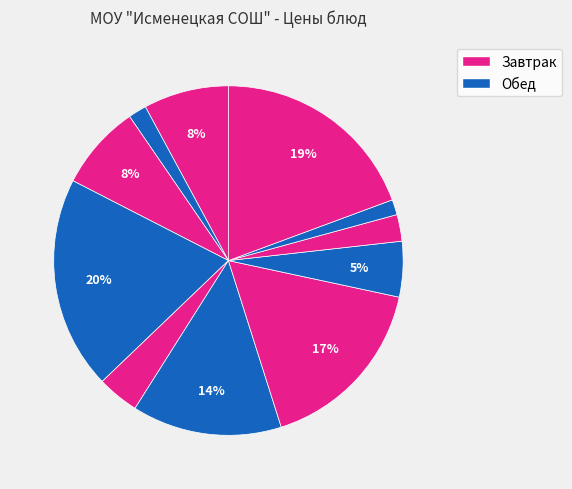

To the nearest percent, what is the average slice percentage?

9%